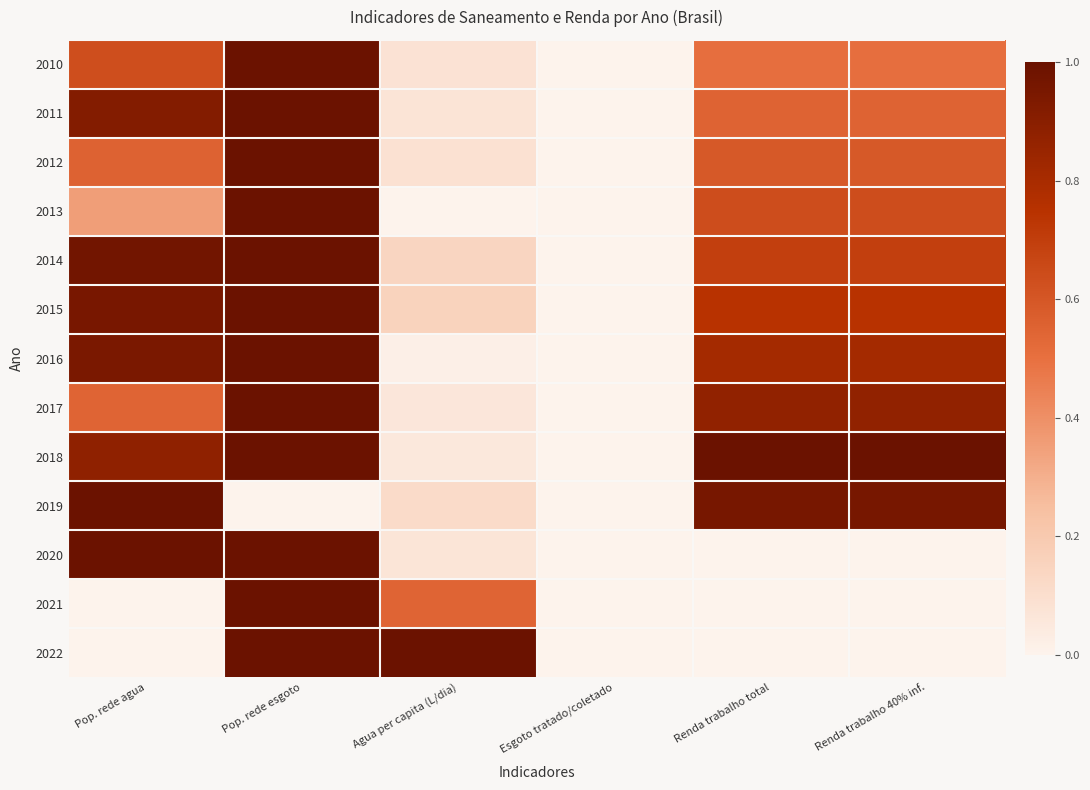

Count the number of categories in the chart.

6